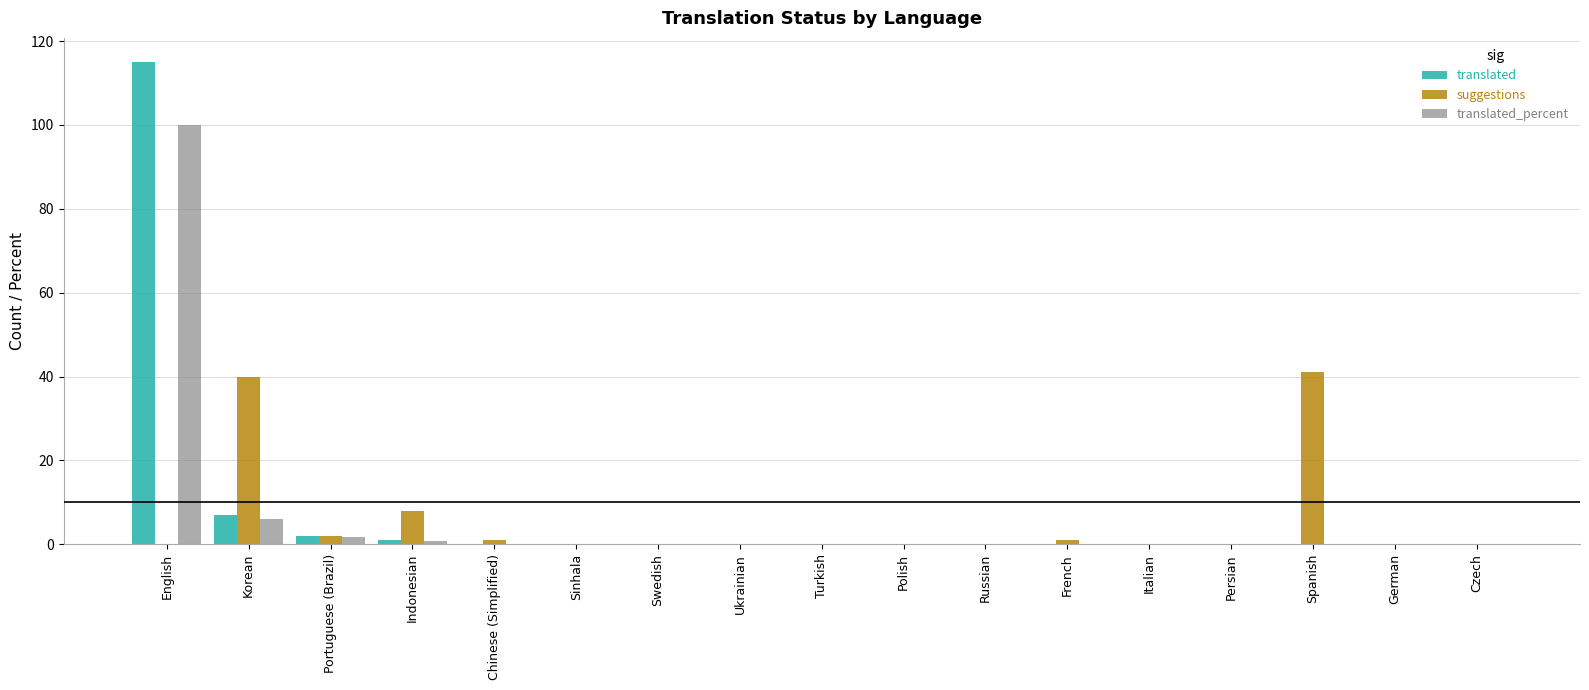

What are all the series names shown in the legend?

translated, suggestions, translated_percent